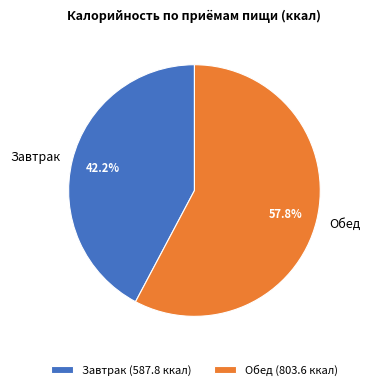

Do Завтрак and Обед together represent more than half of the pie?

Yes